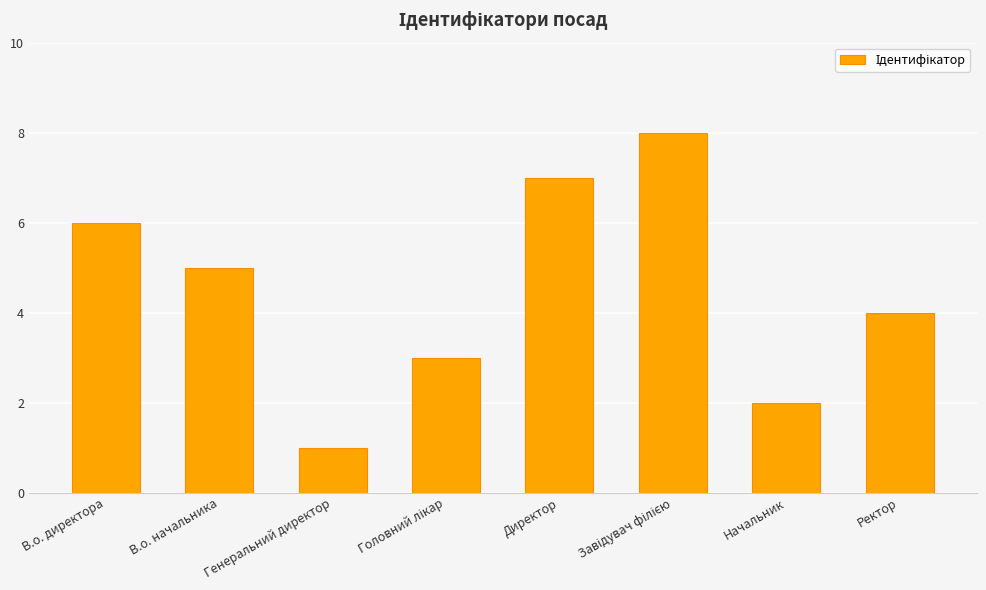

How many data points are less than 5?

4